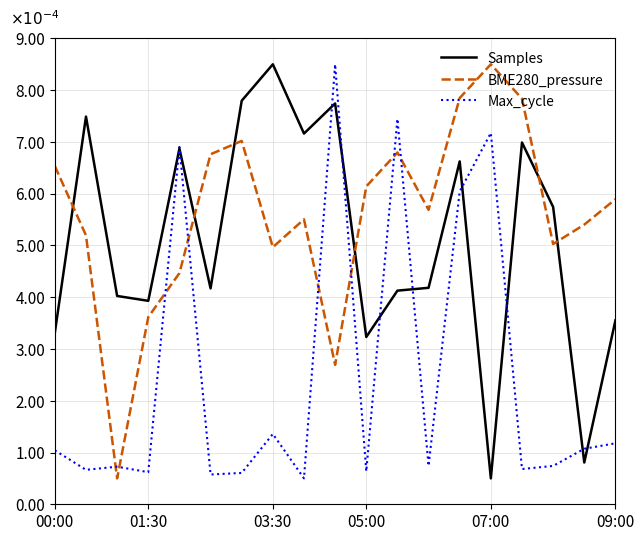

Which series ends up on top after the final intersection of BME280_pressure and Samples?

BME280_pressure